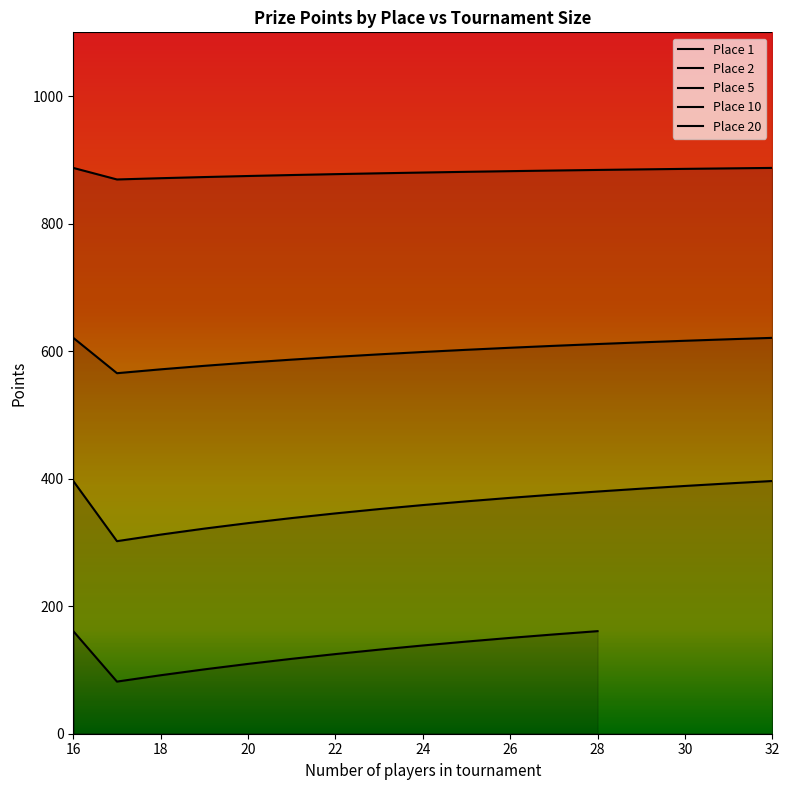

Is the value of place_2 at 28 greater than the value of place_10 at 17?

Yes